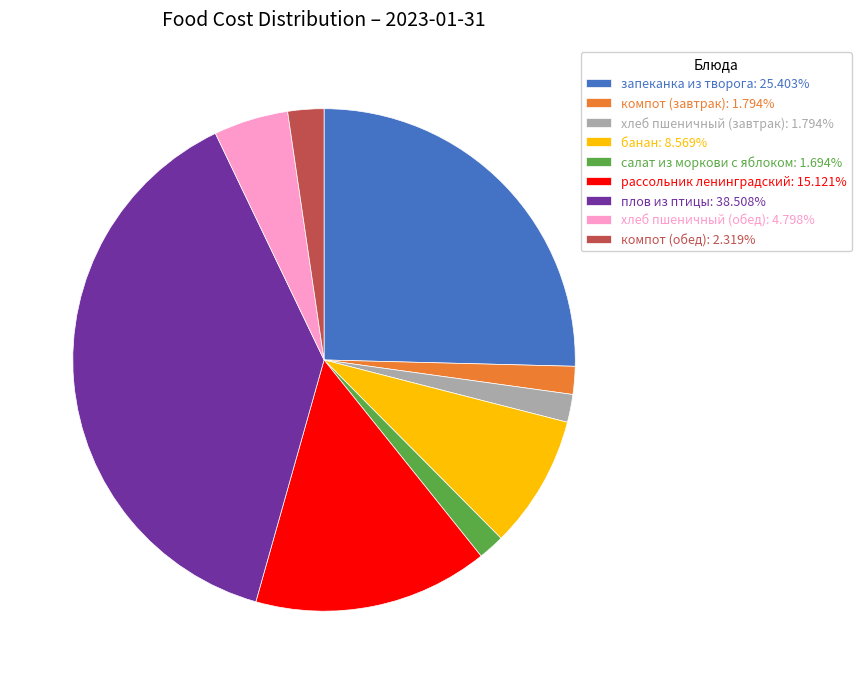

What is the ratio of the value at запеканка из творога: 25.403% to the value at плов из птицы: 38.508%?

0.7